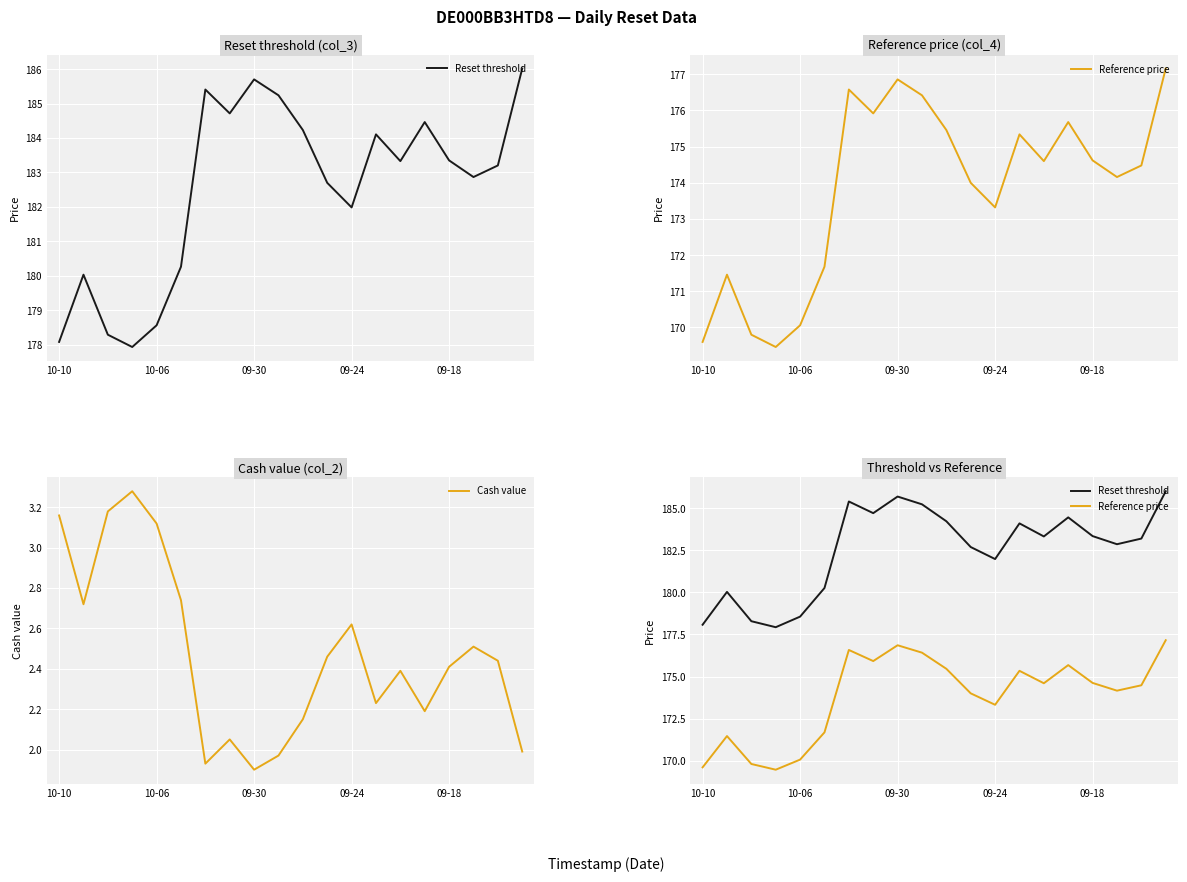

Which series changed the most between 5 and 9?

Reset threshold